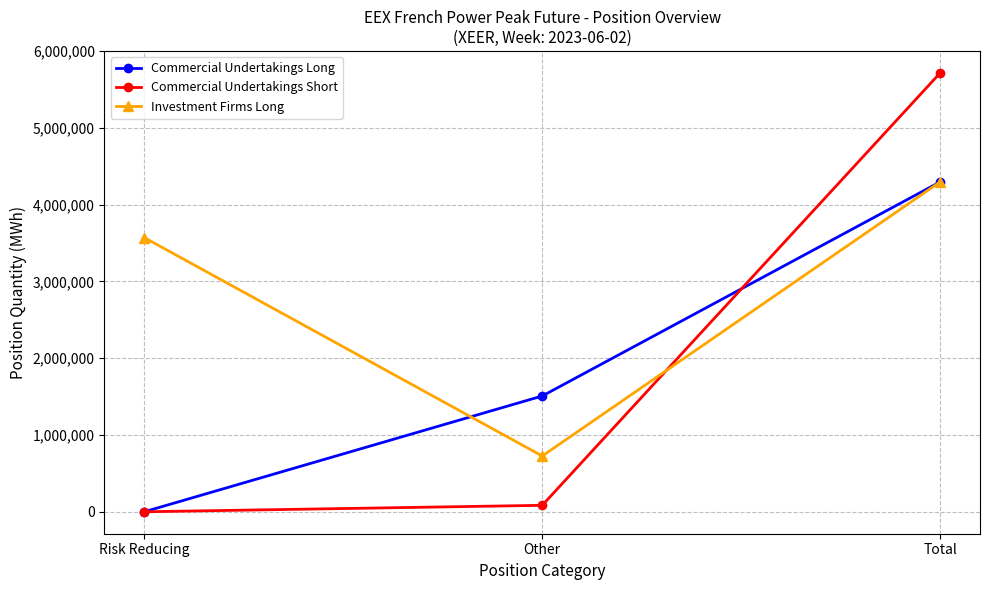

What is the label of the 2nd point from the left?

Other